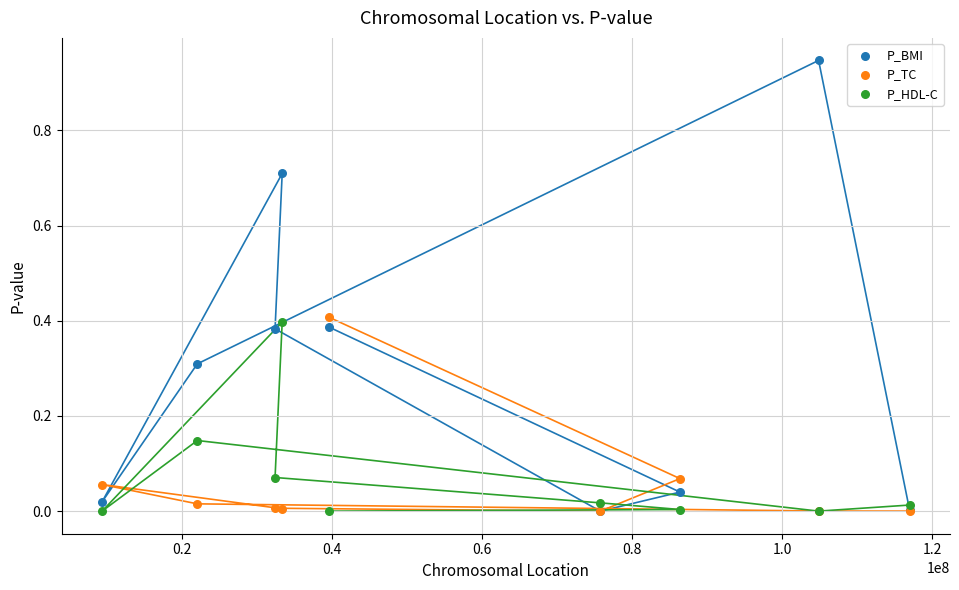

Which series contains the highest Y value?

P_BMI